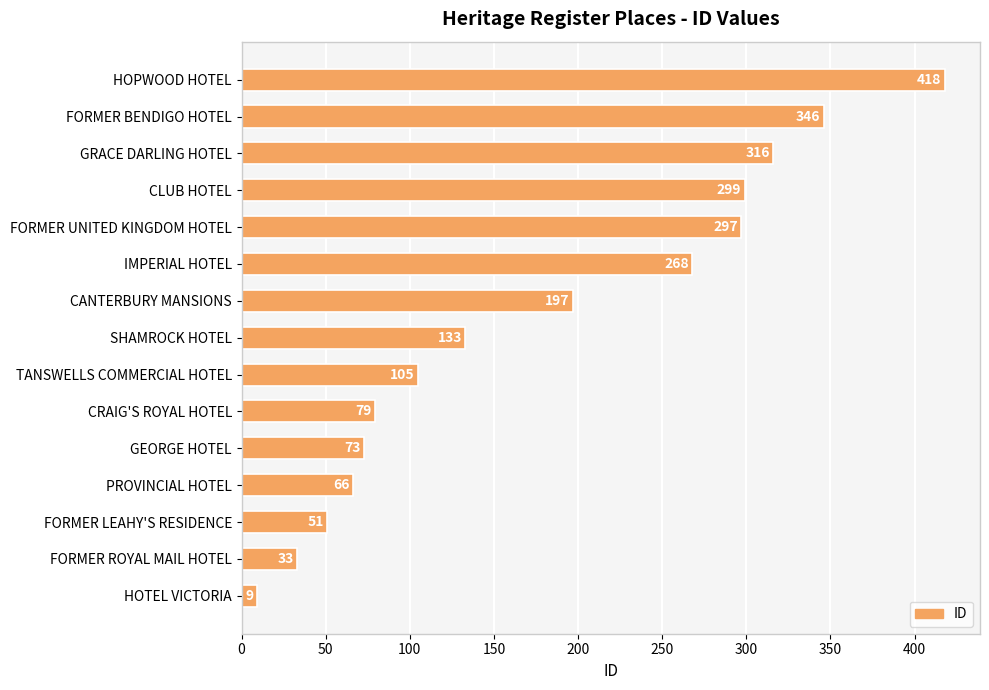

Rank the categories by value from highest to lowest.

HOPWOOD HOTEL, FORMER BENDIGO HOTEL, GRACE DARLING HOTEL, CLUB HOTEL, FORMER UNITED KINGDOM HOTEL, IMPERIAL HOTEL, CANTERBURY MANSIONS, SHAMROCK HOTEL, TANSWELLS COMMERCIAL HOTEL, CRAIG'S ROYAL HOTEL, GEORGE HOTEL, PROVINCIAL HOTEL, FORMER LEAHY'S RESIDENCE, FORMER ROYAL MAIL HOTEL, HOTEL VICTORIA